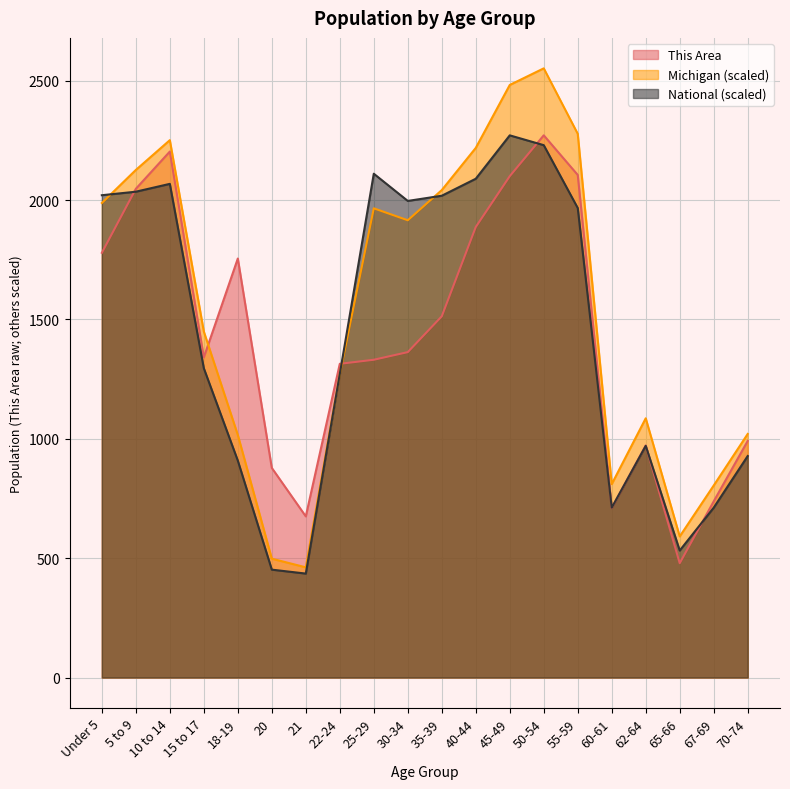

What is the difference between the This Area values at 70-74 and 65-66?

512.0